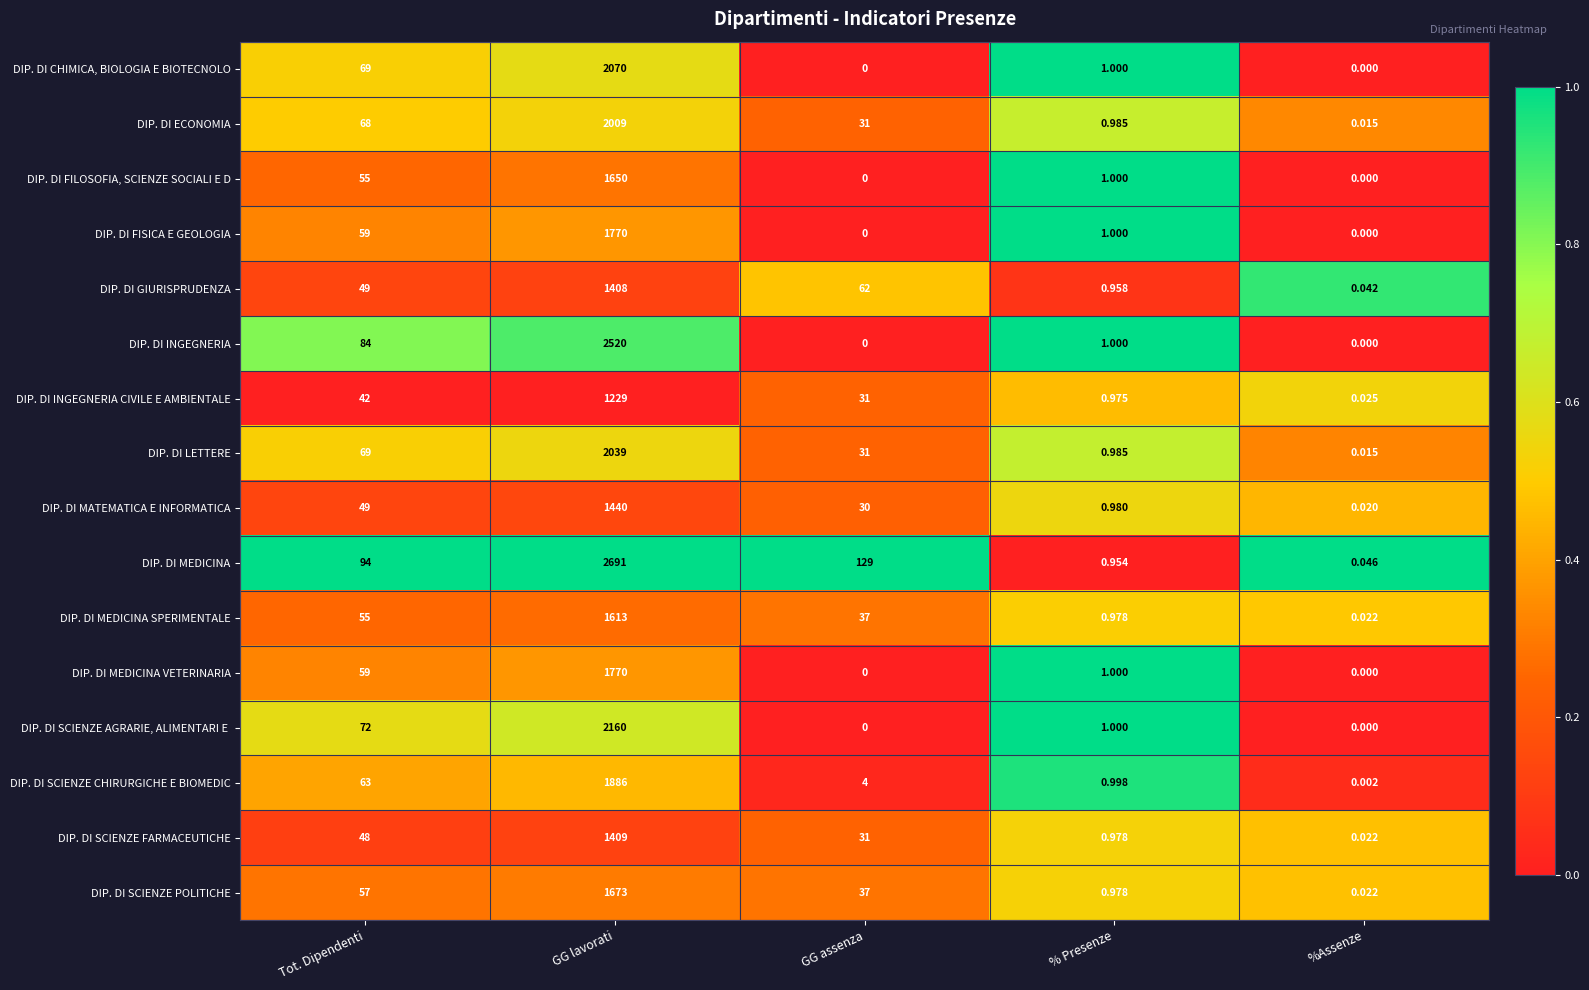

Count the number of data series in this chart.

16